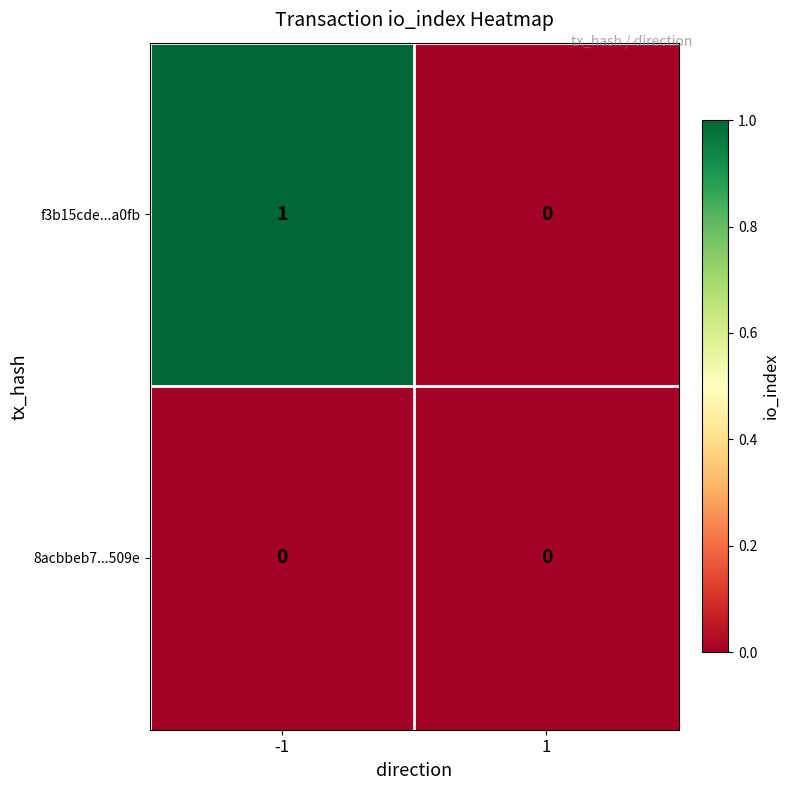

What is the maximum value shown in the chart?

1